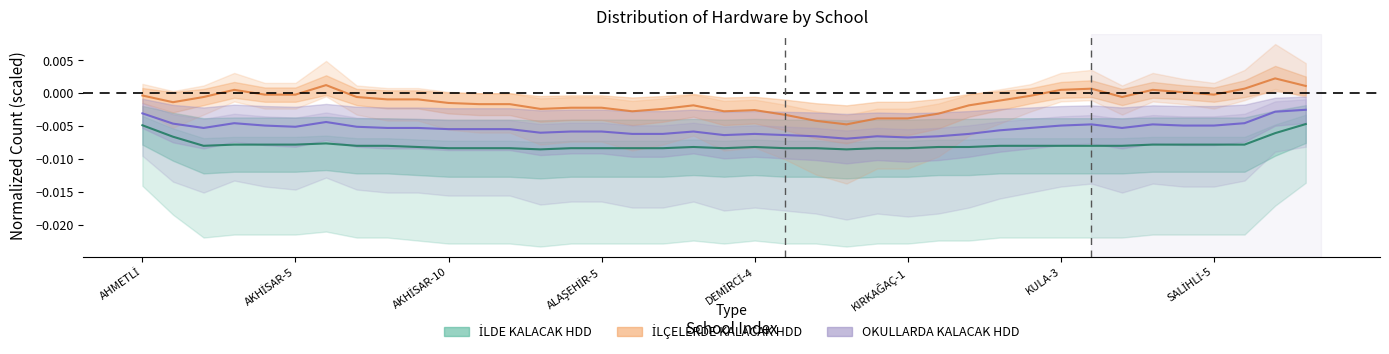

In İLDE KALACAK HDD SAYISI, how many points are lower than both neighbors (excluding endpoints)?

6